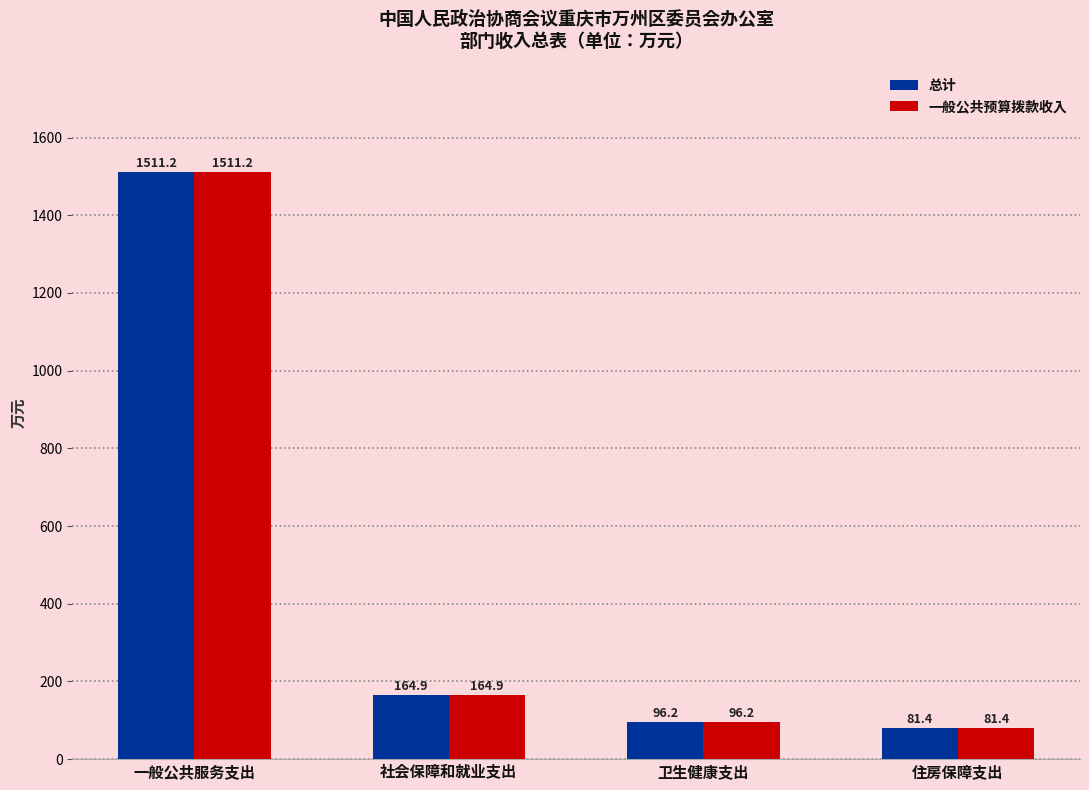

Are the bars horizontal?

No